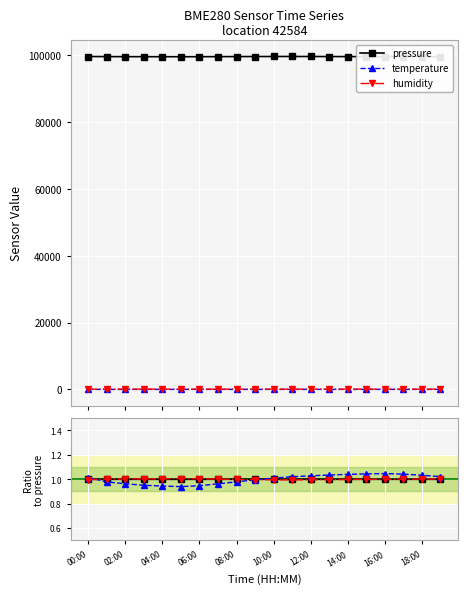

Reading right to left, extract all data points from this chart.

pressure: 1.0	1.0	1.0	1.0	1.0	1.0	1.0	1.0	1.0	1.0	1.0	1.0	1.0	1.0	1.0	1.0	1.0	1.0	1.0	1.0
temperature: 1.0	1.0	1.0	1.0	1.0	1.0	1.0	1.0	1.0	1.0	1.0	1.0	1.0	0.9	0.9	0.9	1.0	1.0	1.0	1.0
humidity: 1.0	1.0	1.0	1.0	1.0	1.0	1.0	1.0	1.0	1.0	1.0	1.0	1.0	1.0	1.0	1.0	1.0	1.0	1.0	1.0